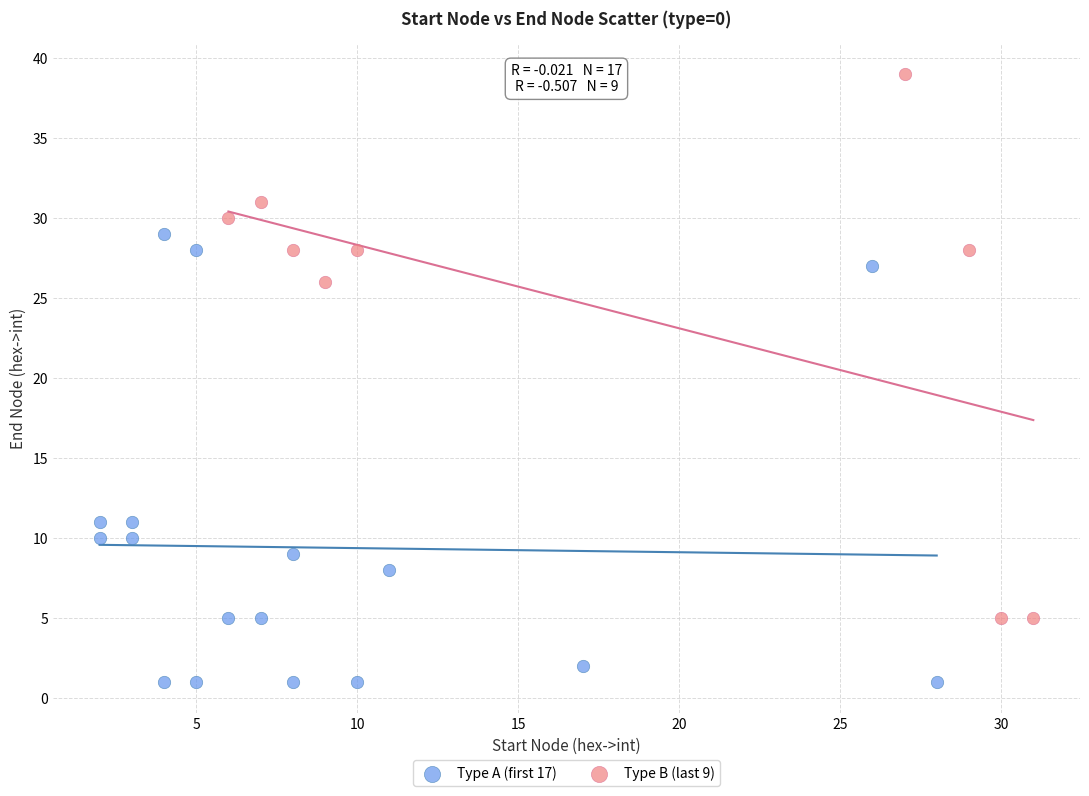

Which series has the largest Y range (max minus min)?

Type B (last 9)